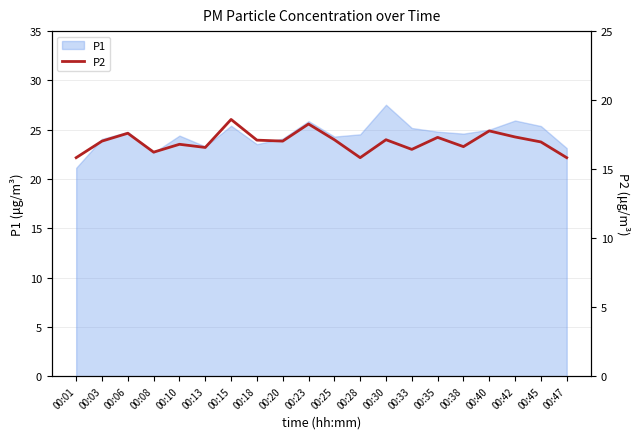

Reading left to right, what are all the values shown in this chart?

15.8	17.0	17.6	16.2	16.8	16.6	18.6	17.1	17.0	18.3	17.1	15.8	17.1	16.4	17.3	16.6	17.8	17.3	17.0	15.8